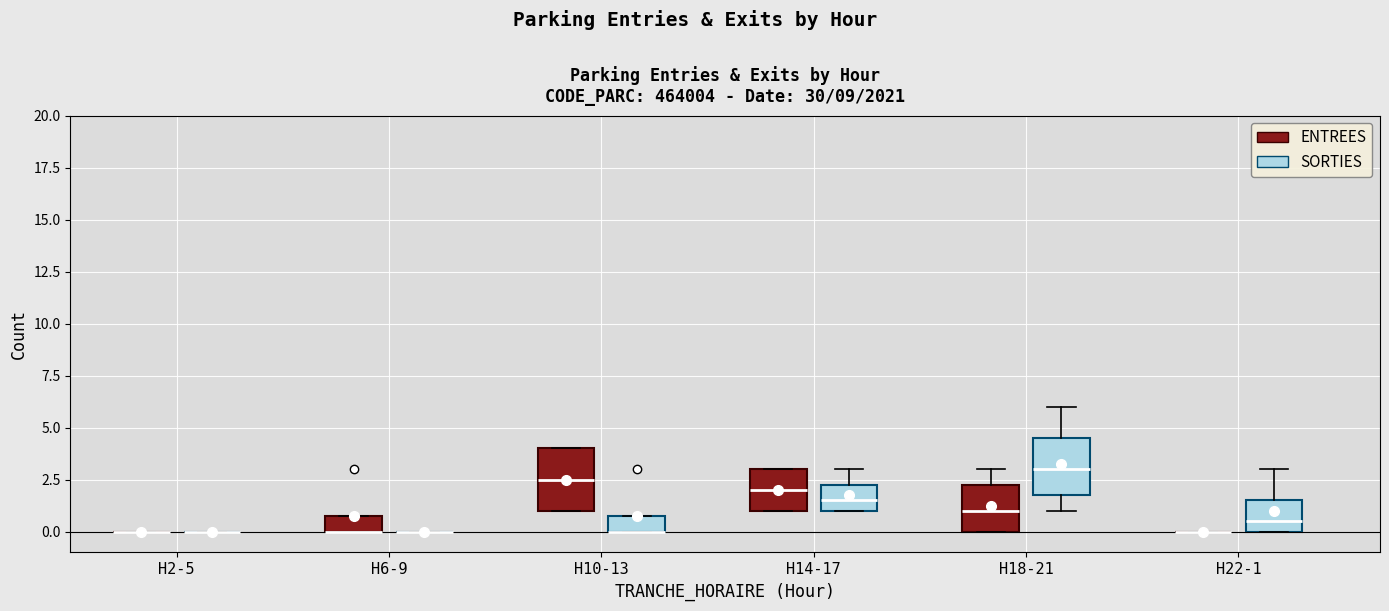

Reading left to right, transcribe this box plot: for each box, give where its median line is, the range the box spans, and where its two whiskers end, as read against the y-axis. The values are not printed on the chart, so give them approximately, as read against the axis.

H2-5 (ENTREES): box collapsed to a line at 0.0, whiskers 0.0 to 0.0
H2-5 (SORTIES): box collapsed to a line at 0.0, whiskers 0.0 to 0.0
H6-9 (ENTREES): median 0.0 (drawn on the box's lower edge), box 0.0 to 1.0, whiskers 0.0 to 1.0
H6-9 (SORTIES): box collapsed to a line at 0.0, whiskers 0.0 to 0.0
H10-13 (ENTREES): median 2.5, box 1.0 to 4.0, whiskers 1.0 to 4.0
H10-13 (SORTIES): median 0.0 (drawn on the box's lower edge), box 0.0 to 1.0, whiskers 0.0 to 1.0
H14-17 (ENTREES): median 2.0, box 1.0 to 3.0, whiskers 1.0 to 3.0
H14-17 (SORTIES): median 1.5, box 1.0 to 2.5, whiskers 1.0 to 3.0
H18-21 (ENTREES): median 1.0, box 0.0 to 2.5, whiskers 0.0 to 3.0
H18-21 (SORTIES): median 3.0, box 2.0 to 4.5, whiskers 1.0 to 6.0
H22-1 (ENTREES): box collapsed to a line at 0.0, whiskers 0.0 to 0.0
H22-1 (SORTIES): median 0.5, box 0.0 to 1.5, whiskers 0.0 to 3.0